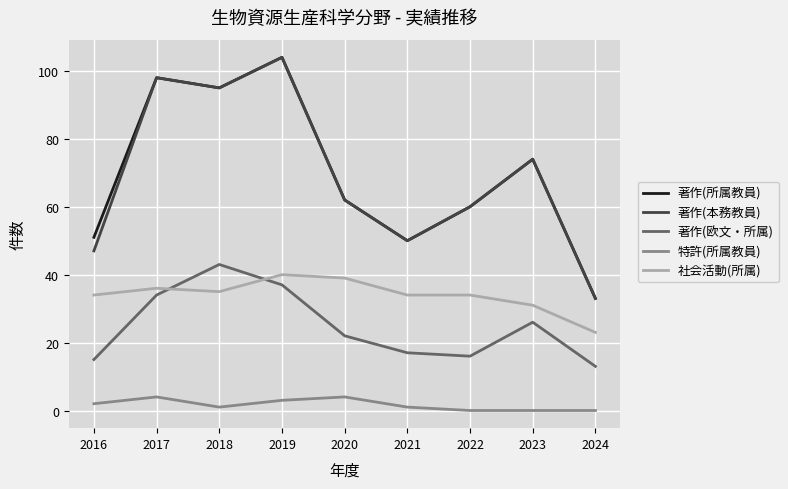

At which category does 著作(本務教員) reach its first local valley?

2018